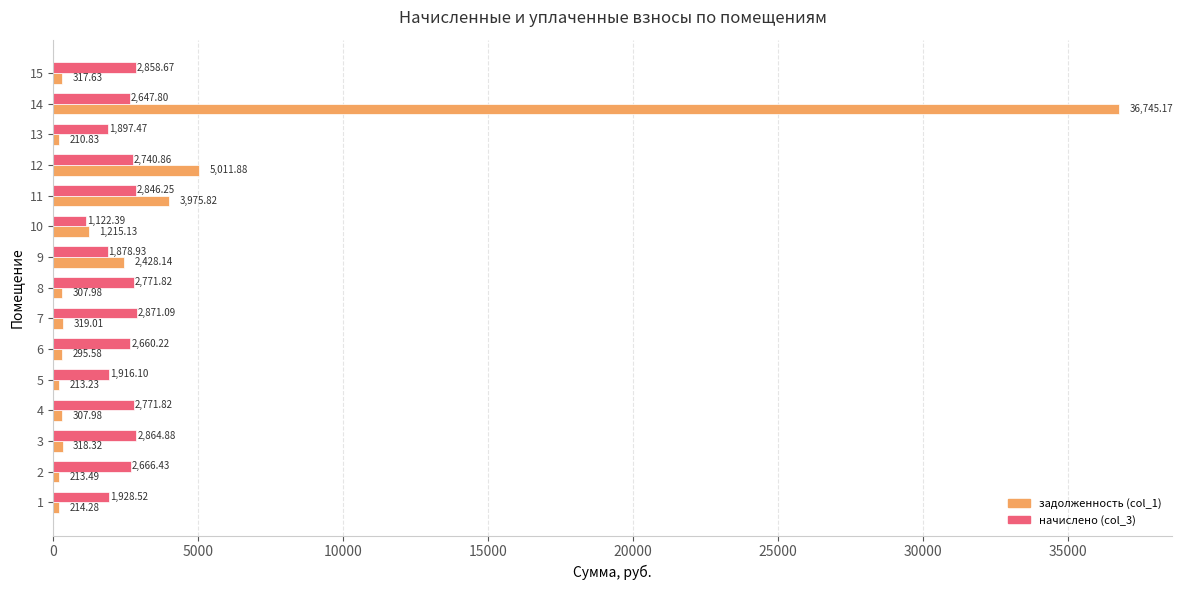

What is the maximum value shown in the chart?

36745.2